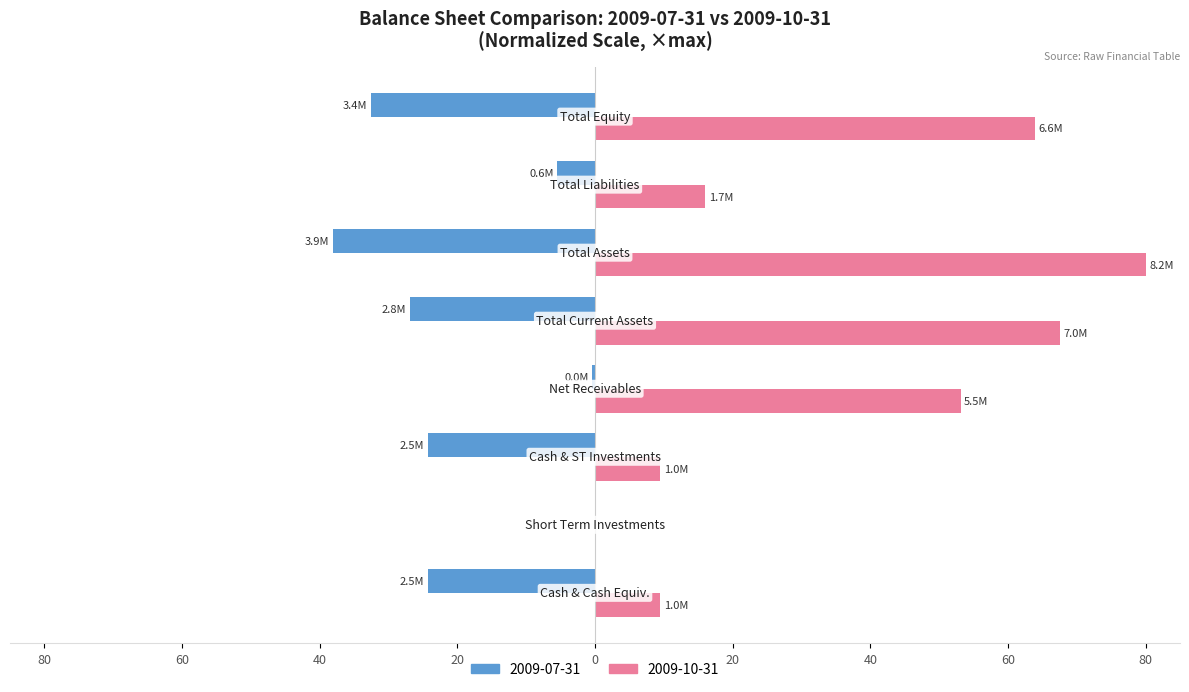

What are all the series names shown in the legend?

2009-07-31, 2009-10-31